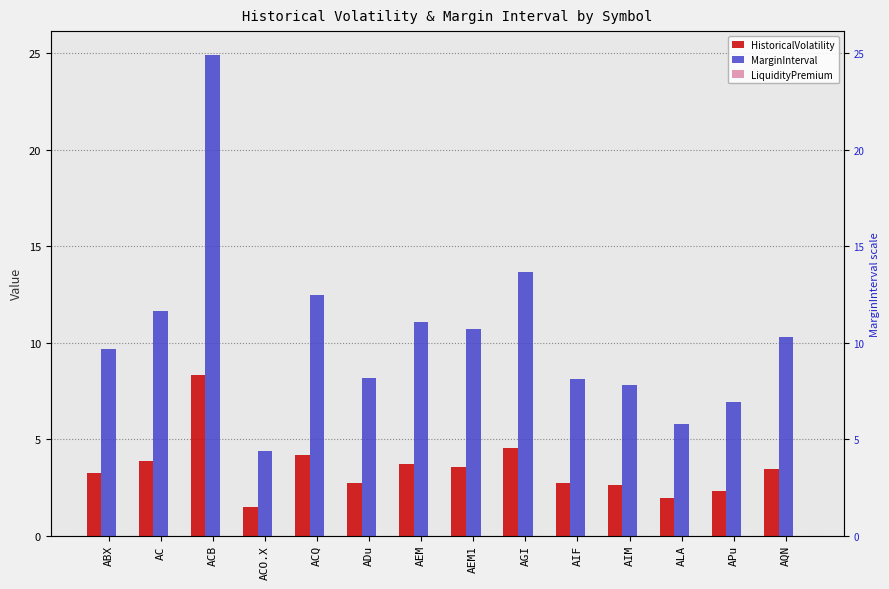

What is the sum of the MarginInterval values at AQN and AEM?

21.4